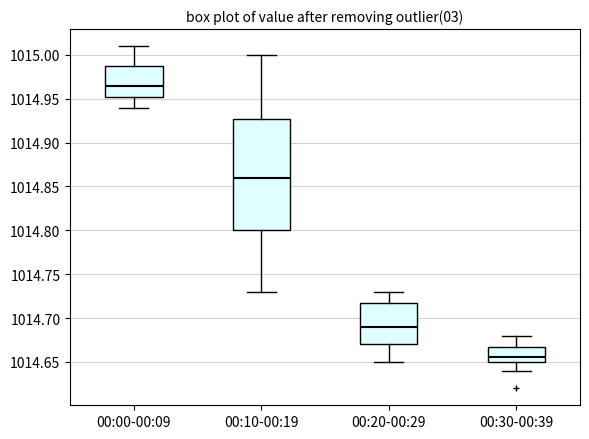

Which box's median line is the lowest?

00:30-00:39